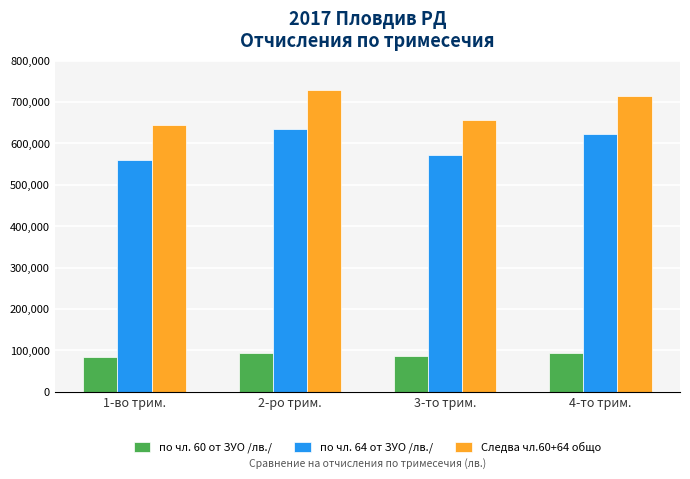

What is the minimum value for по чл. 60 от ЗУО /лв./?

83826.1